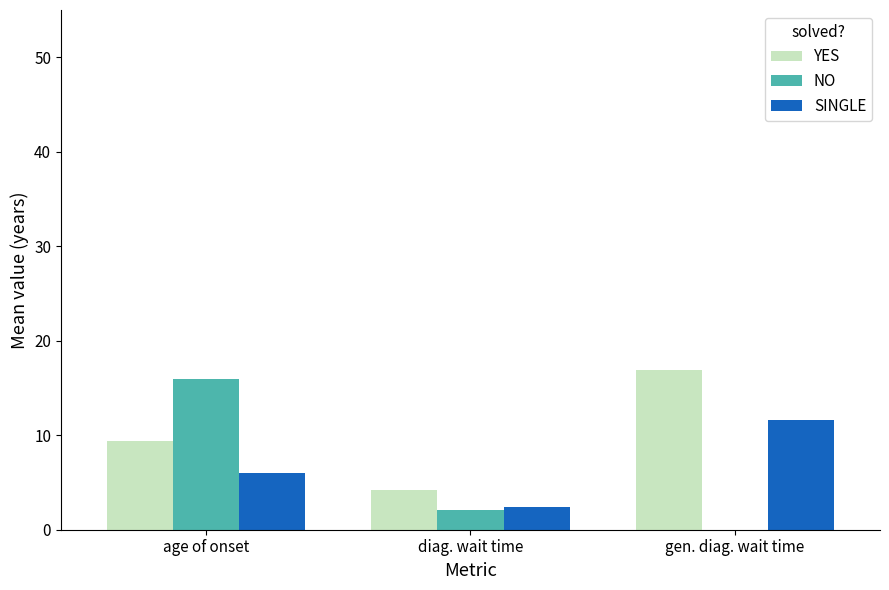

Which category has the highest value in the YES series?

gen. diag. wait time